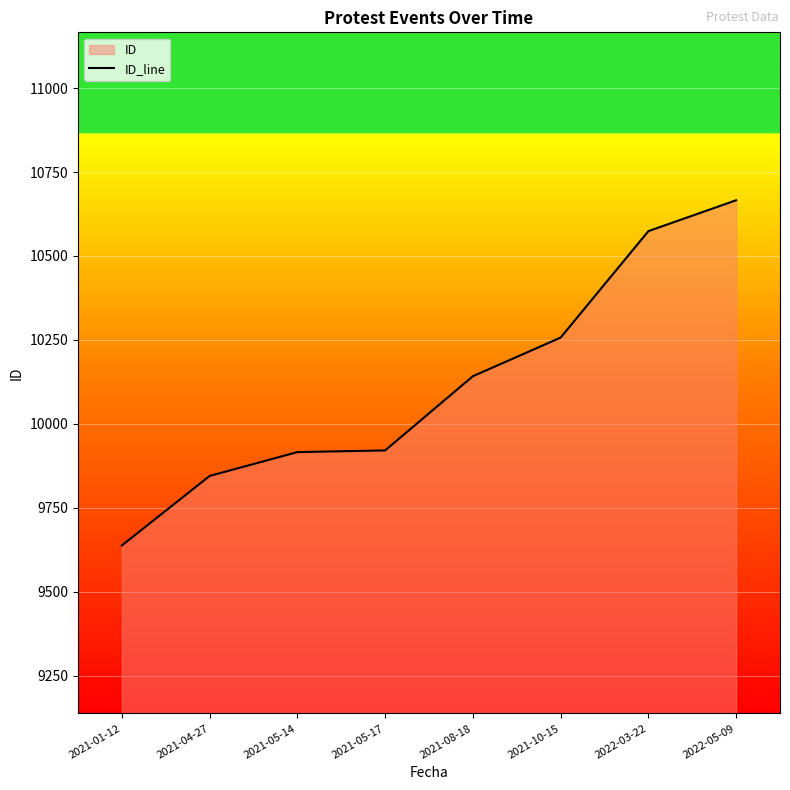

Which category has the lowest value across all series?

2021-01-12